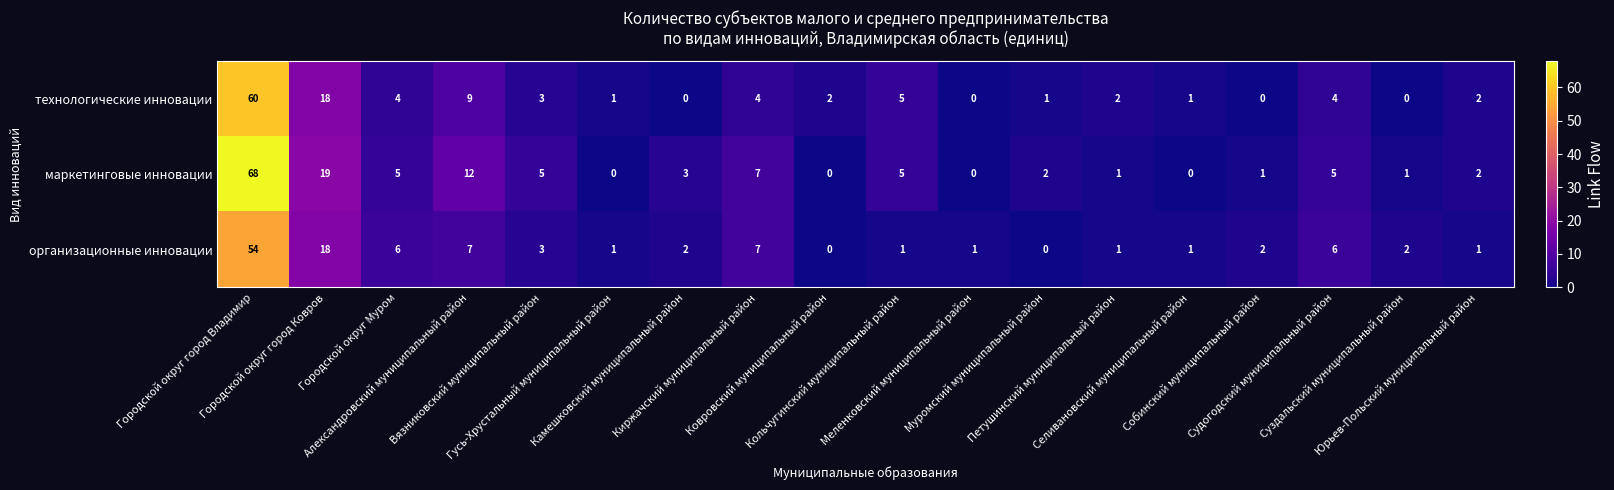

What is the difference between the maximum and minimum values in the технологические инновации series?

60